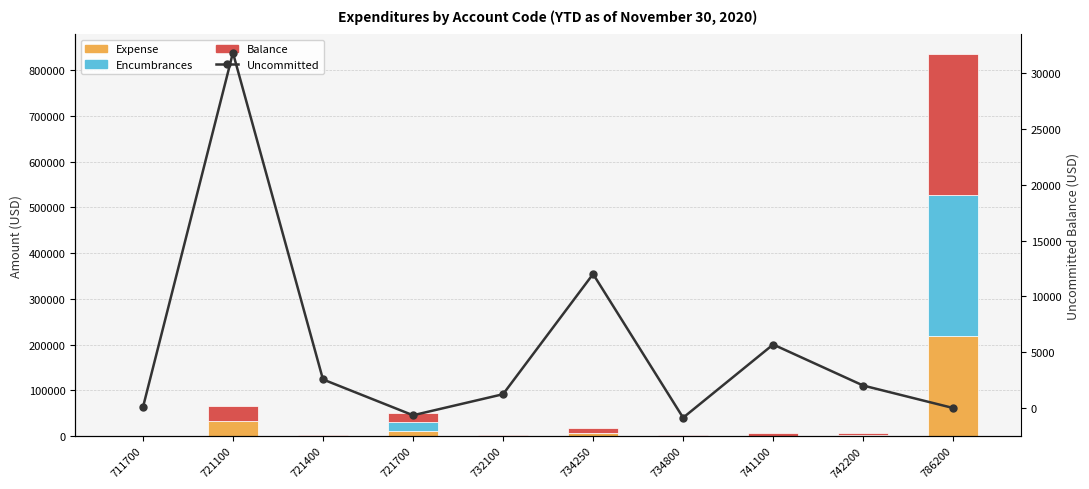

What is the value of the Balance bar at the 3rd from the left?

2560